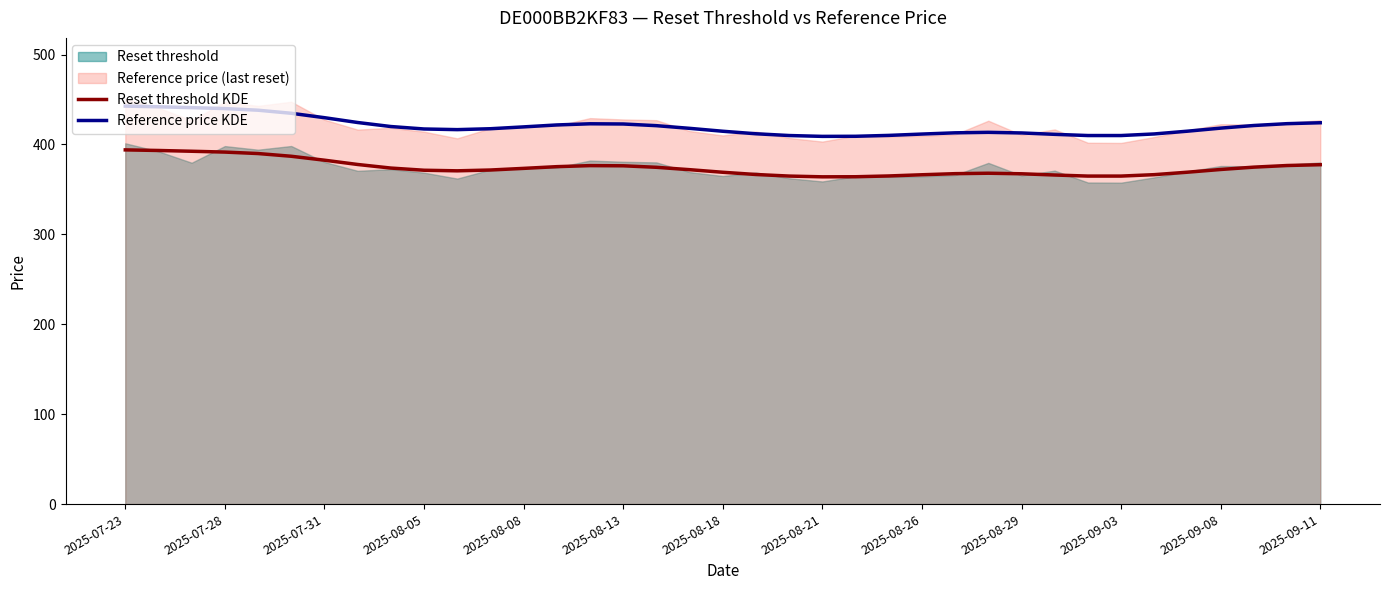

What position from the right is 16?

21